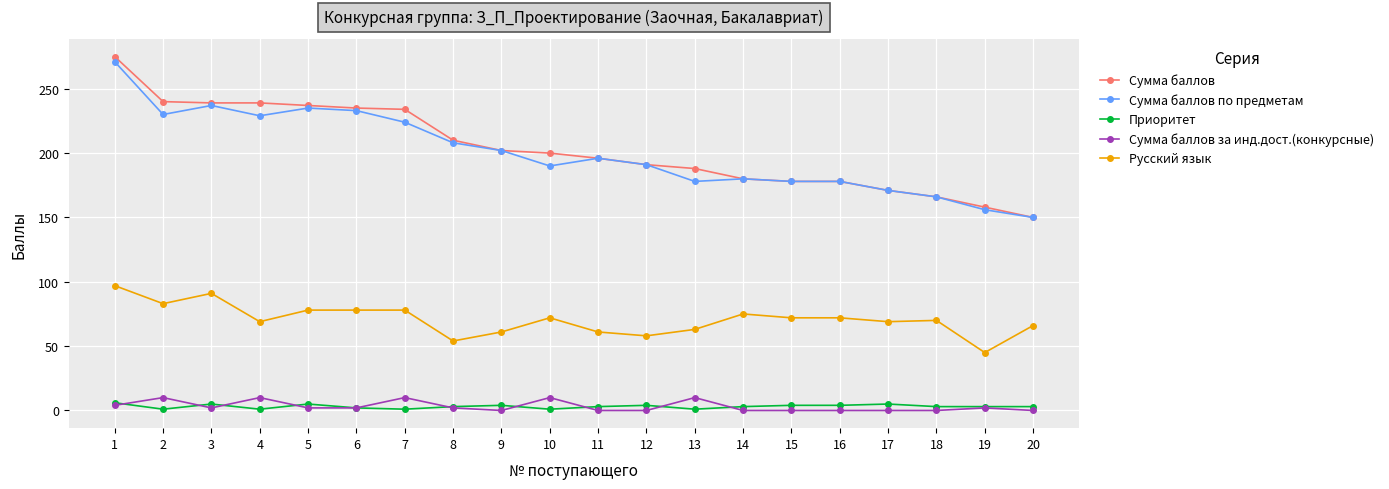

What is the maximum value shown in the chart?

275